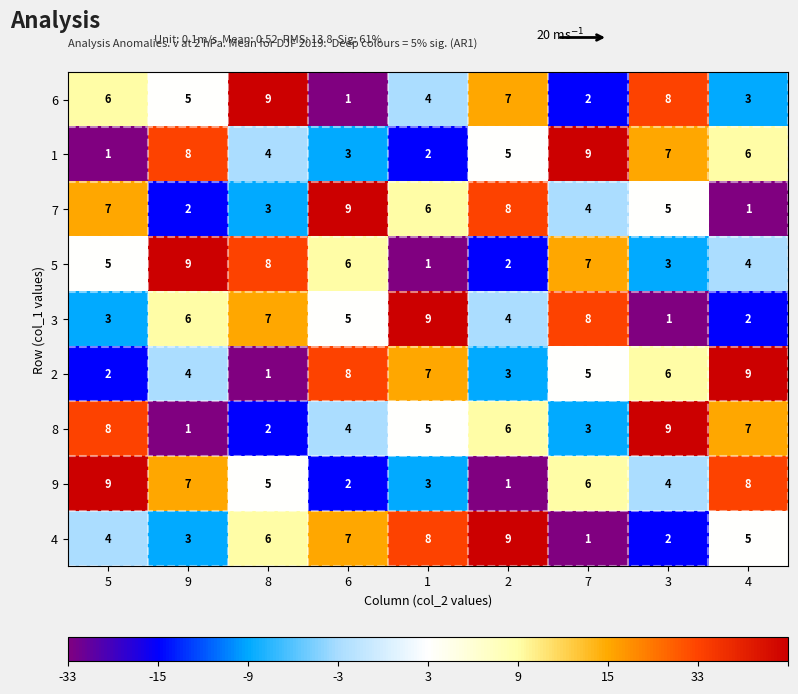

At which label does 5 reach its peak?

9